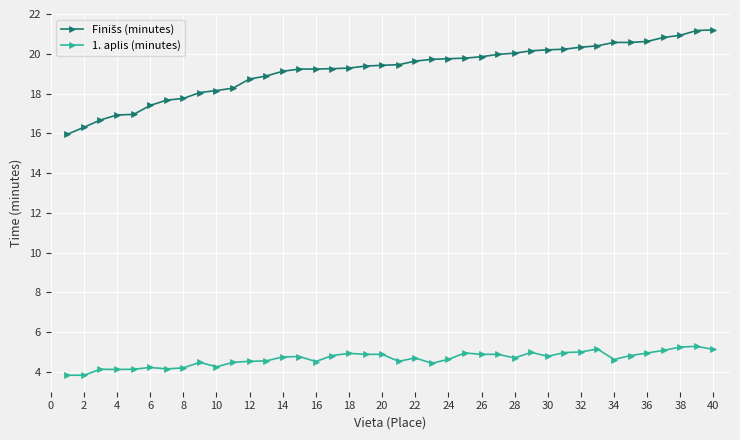

What is the minimum value shown in the chart?

3.8